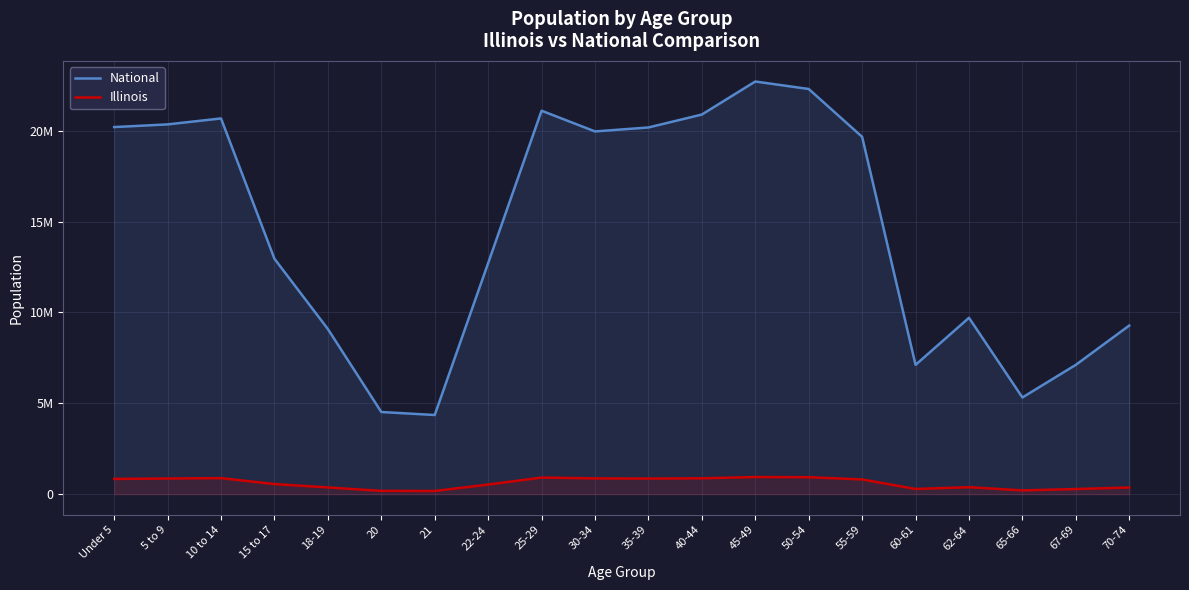

True or false: Illinois and National cross at least once.

False